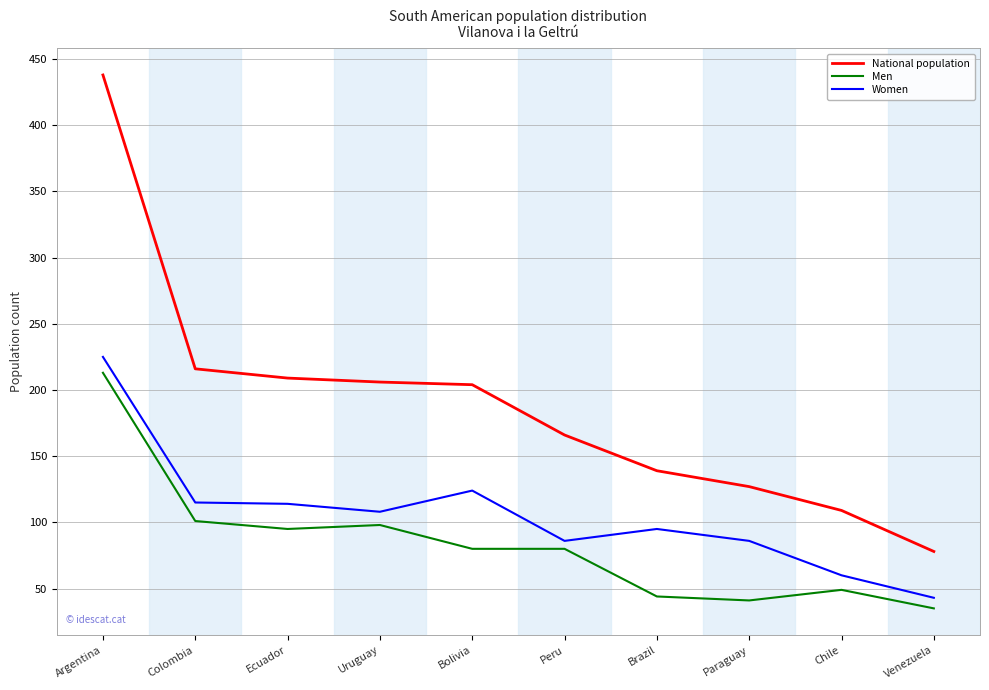

True or false: Women and Men cross at least once.

False